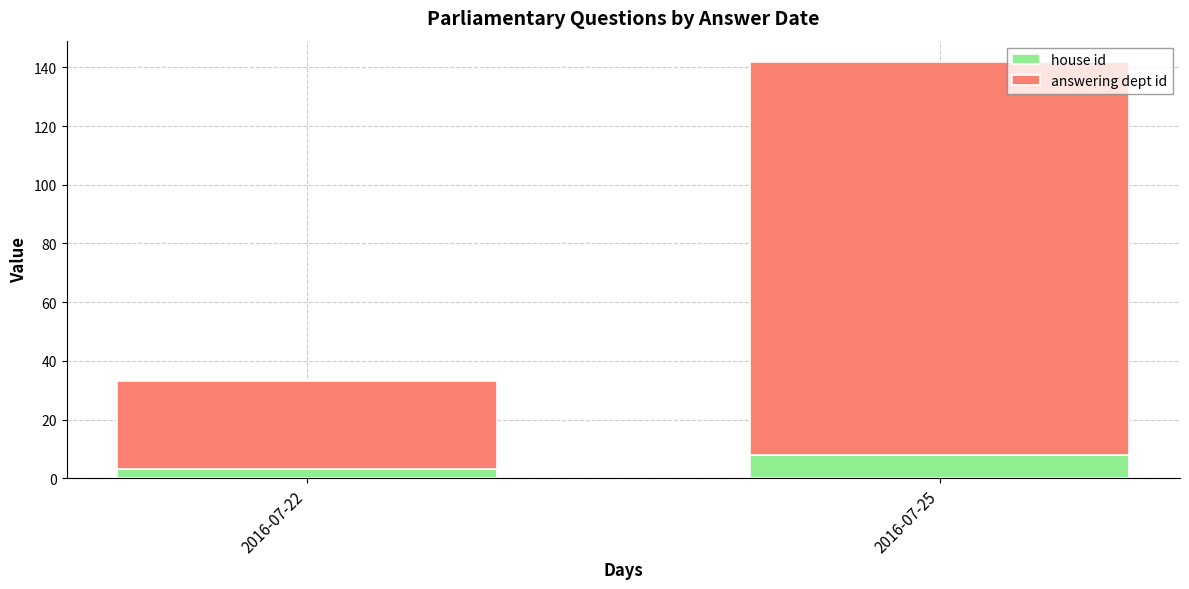

How many bars are there in total?

2